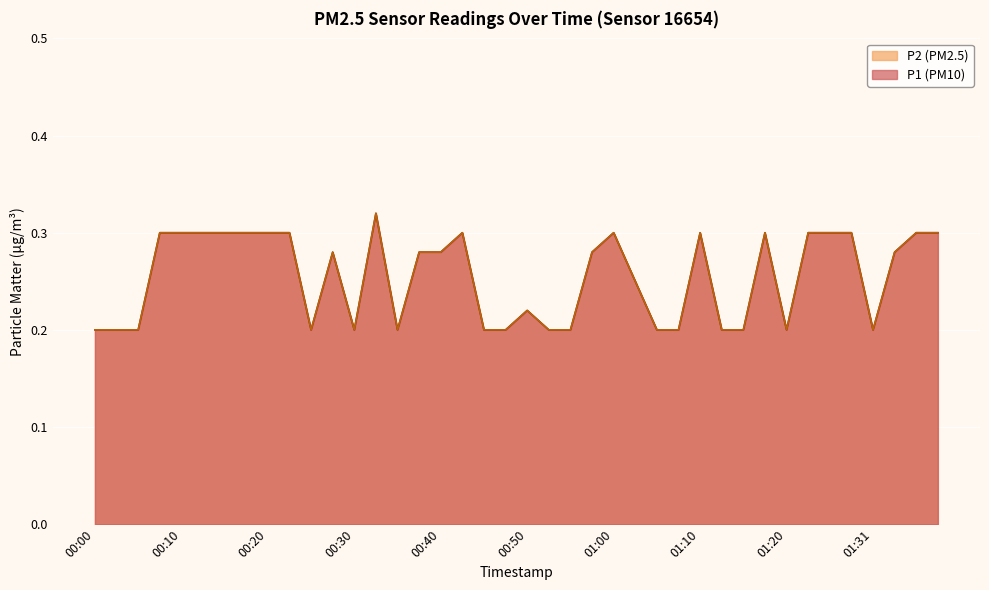

What position from the left is 01:10?

29